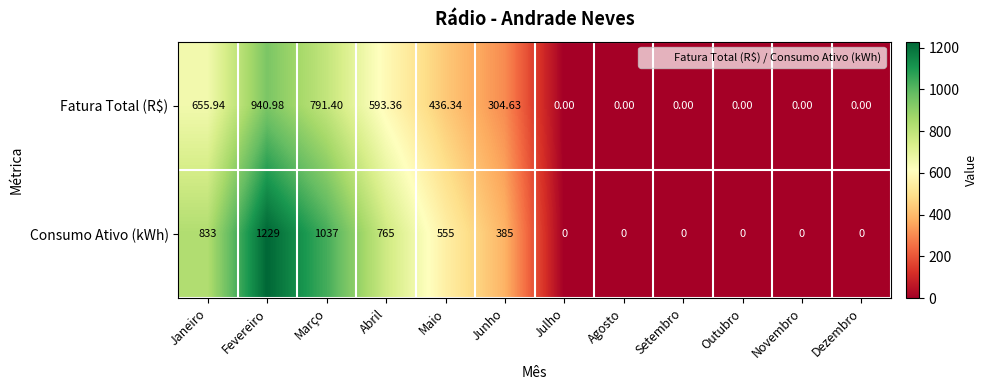

Between Março and Junho, which series saw the biggest shift?

Consumo Ativo (kWh)